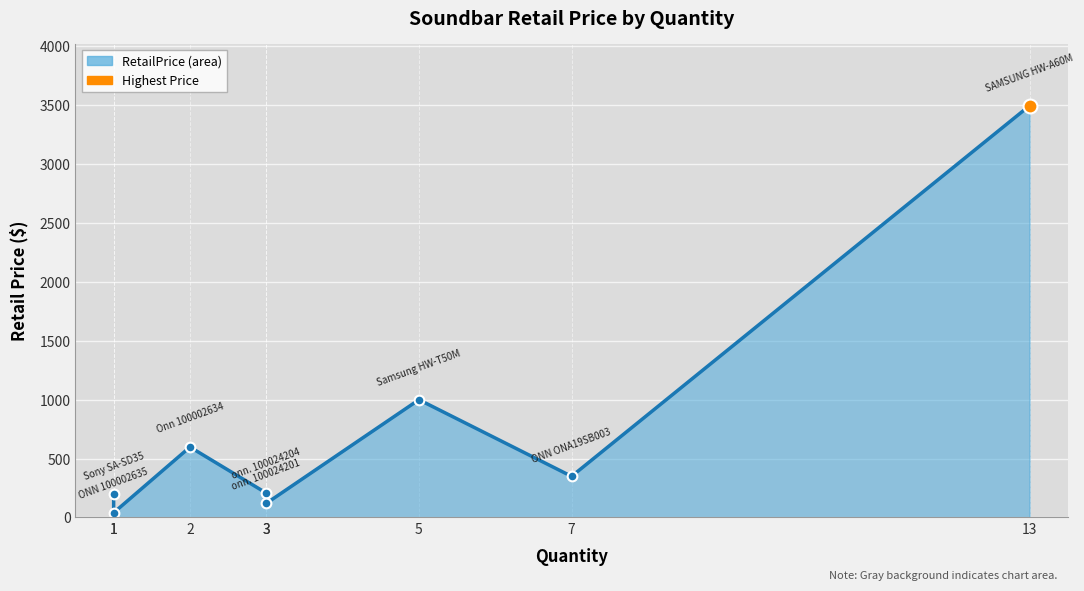

What is the sum of all values?

6009.6